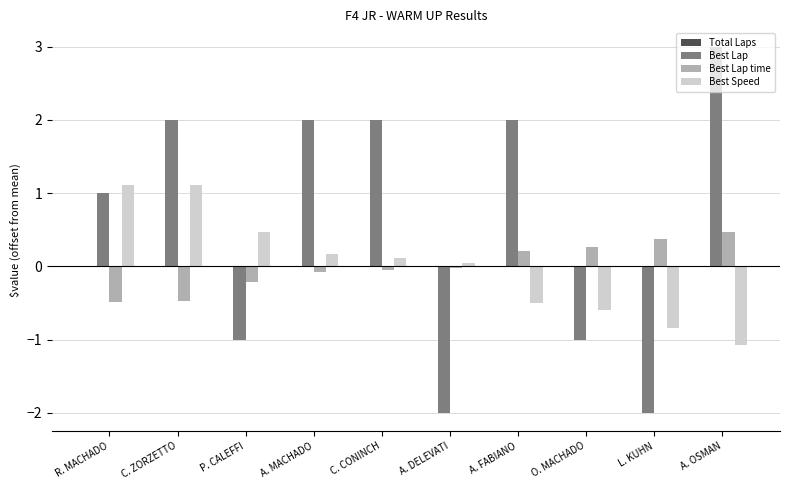

What is the label of the 9th bar from the left?

L. KUHN